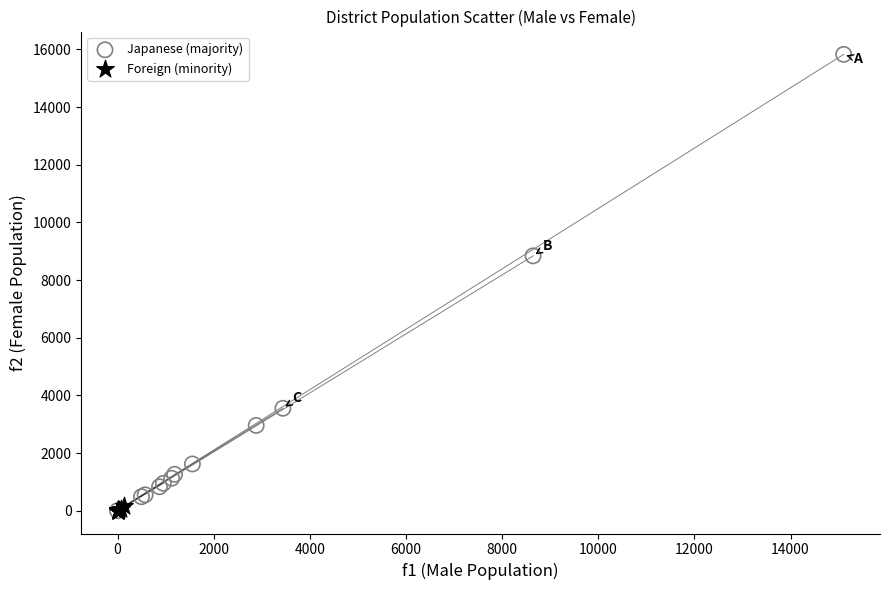

Which series reaches the maximum Y coordinate?

Japanese (majority)